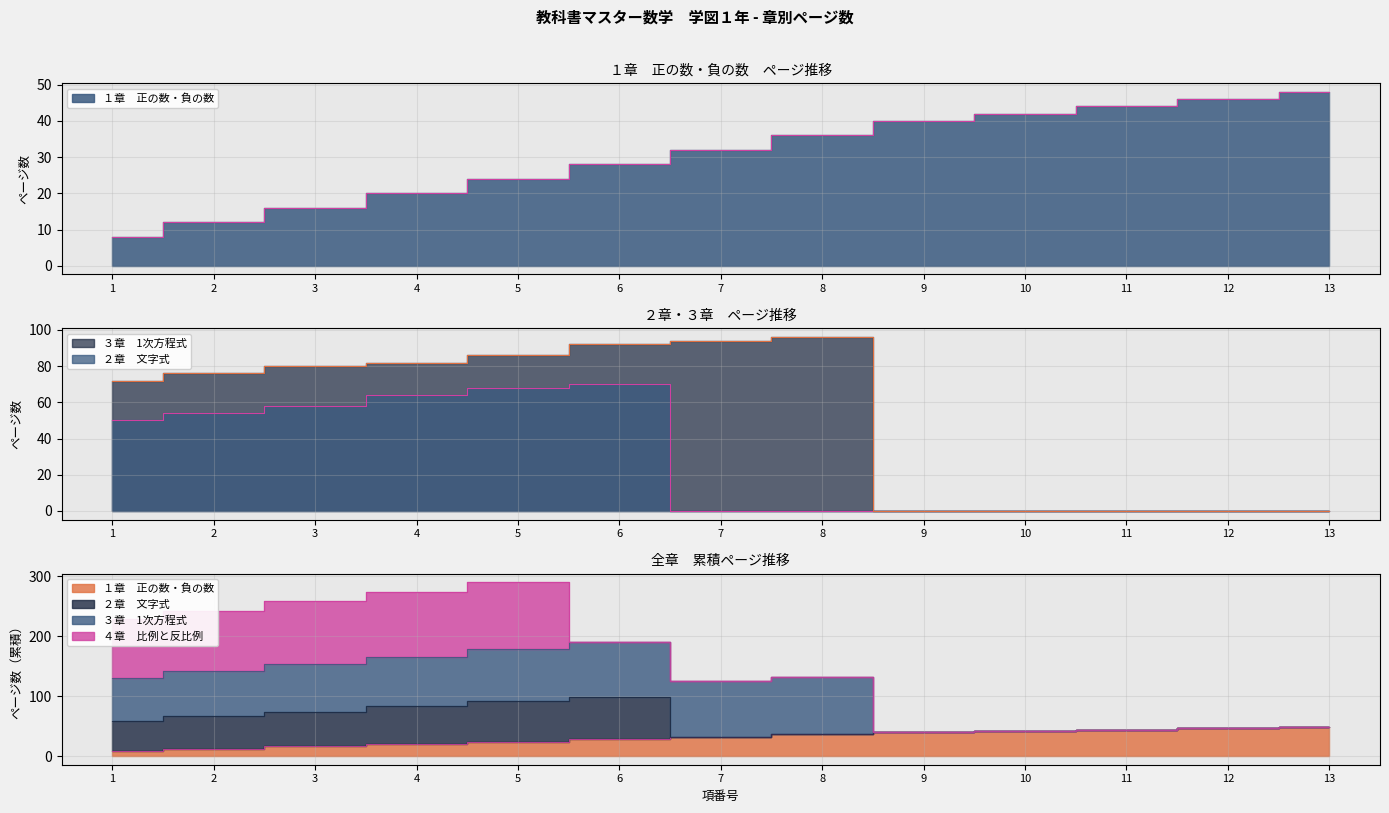

Rank the series at 5 from lowest to highest value.

１章　正の数・負の数, ２章　文字式, ３章　1次方程式